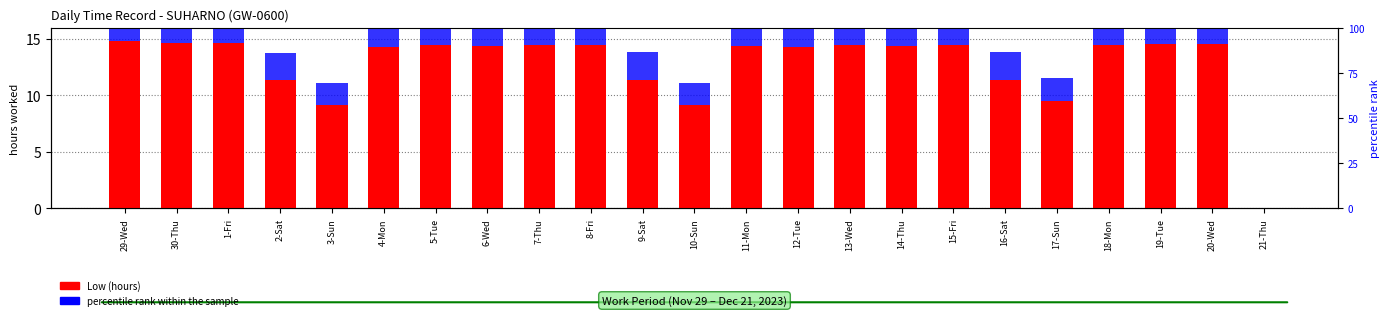

How many positive values does the percentile rank within the sample series have?

22